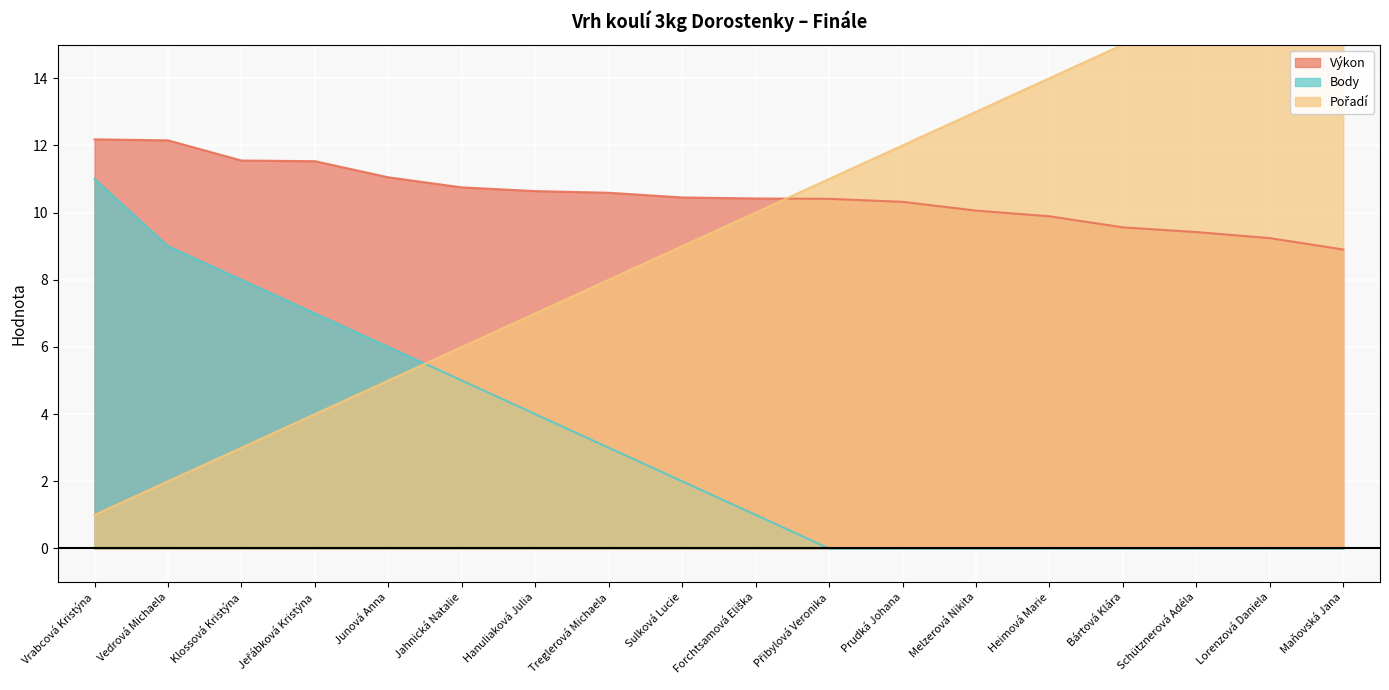

Which series has the widest spread of values?

Pořadí